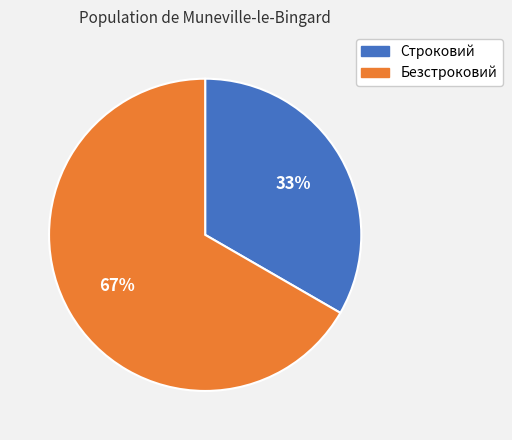

Rank the categories by value from lowest to highest.

Строковий, Безстроковий